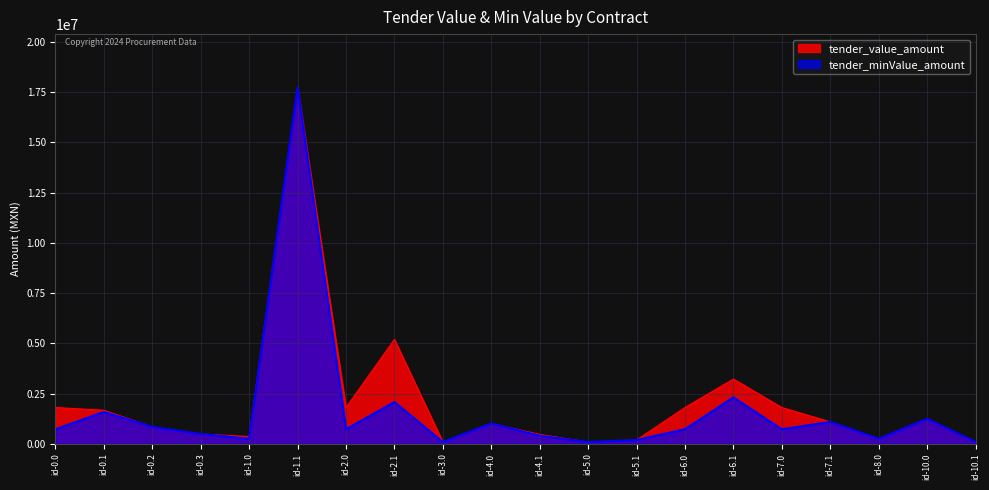

What is the minimum value for tender_value_amount?

84448.0